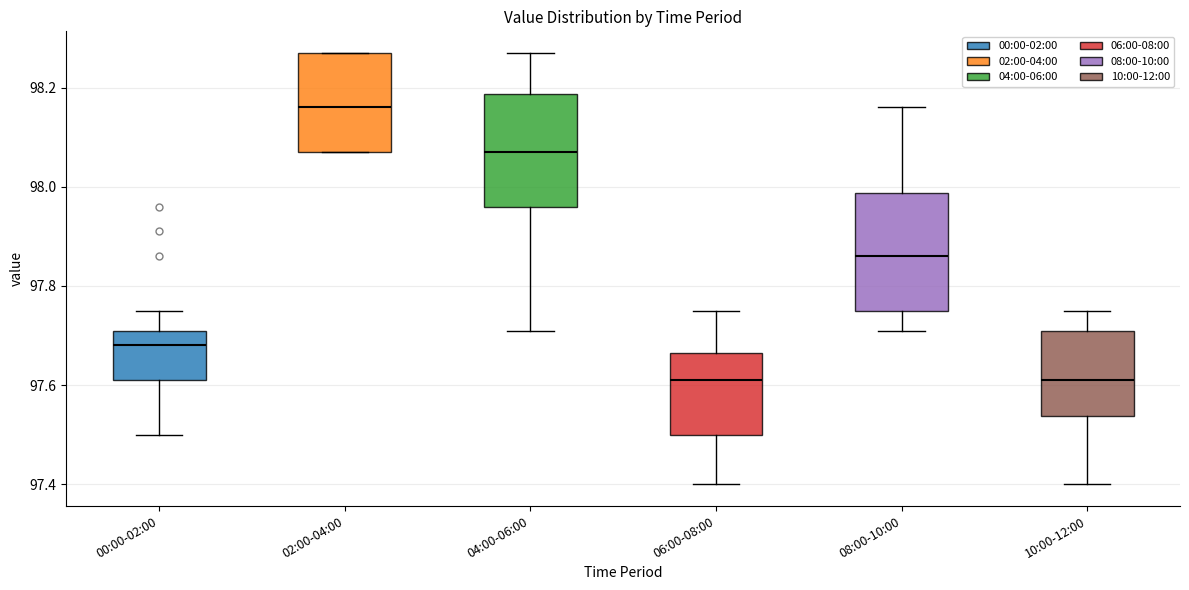

Which box's median line is the highest?

02:00-04:00